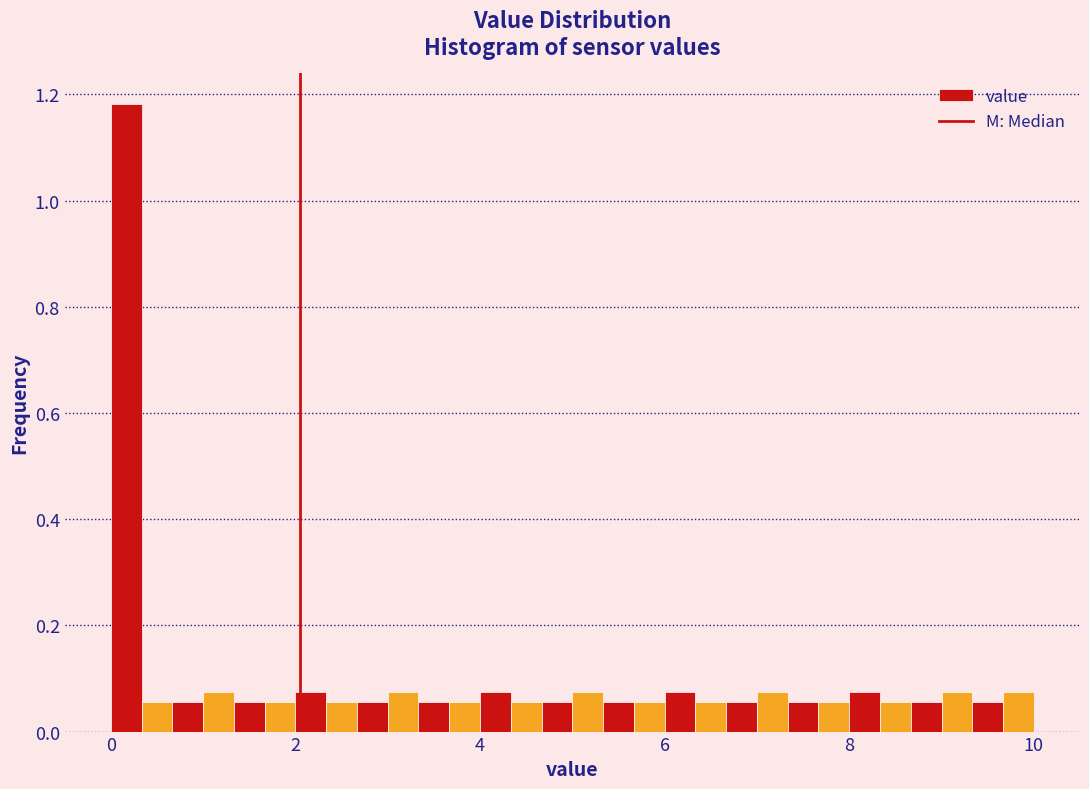

Read against the x-axis, roughly where is the centre of the tallest bar?

0.2